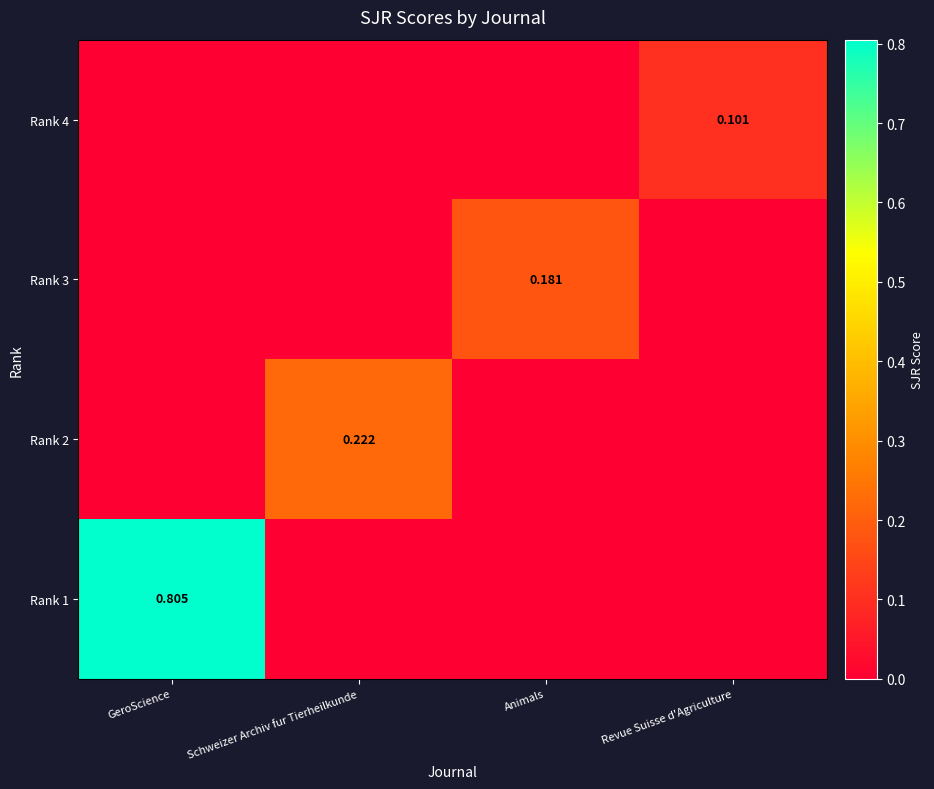

Count the Rank 3 values in the range 0 to 1.

4